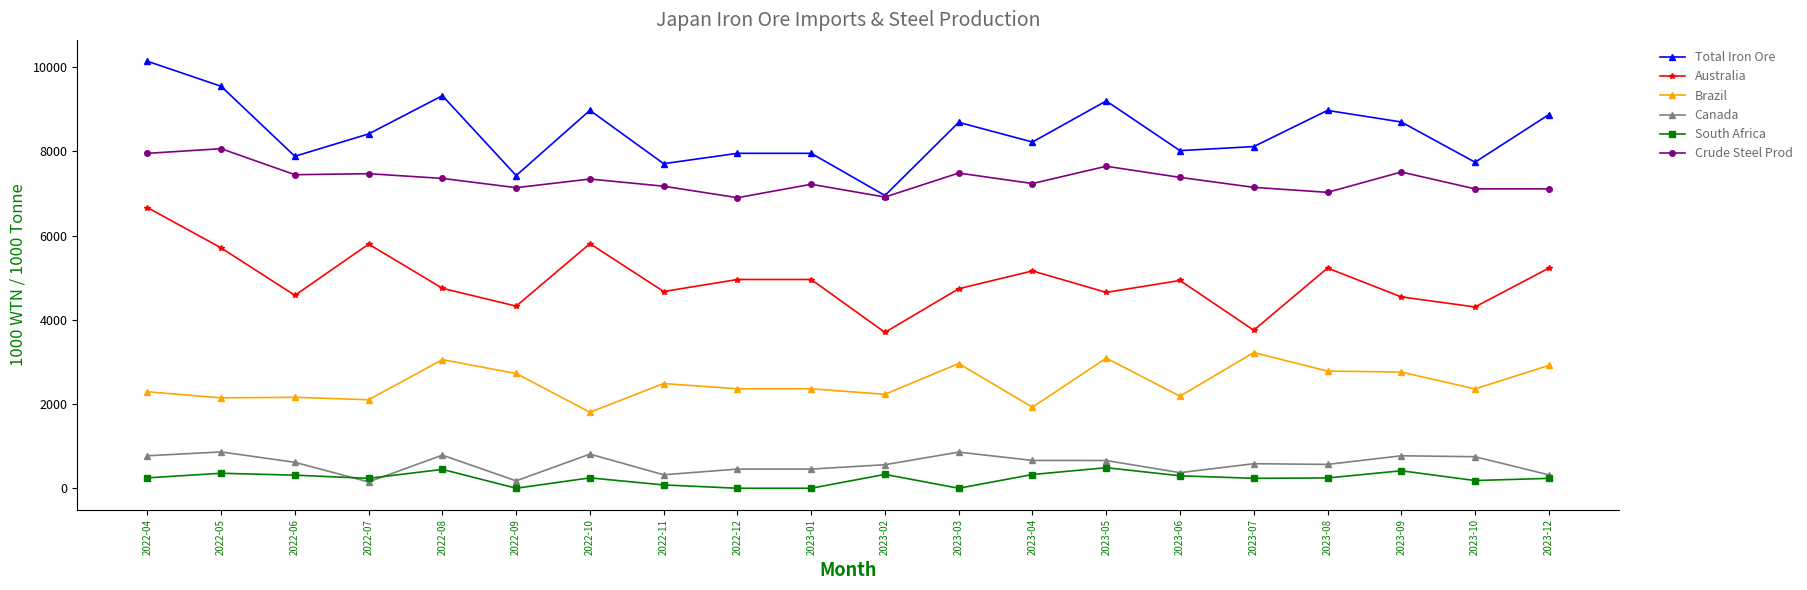

True or false: Australia and Total Iron Ore cross at least once.

False